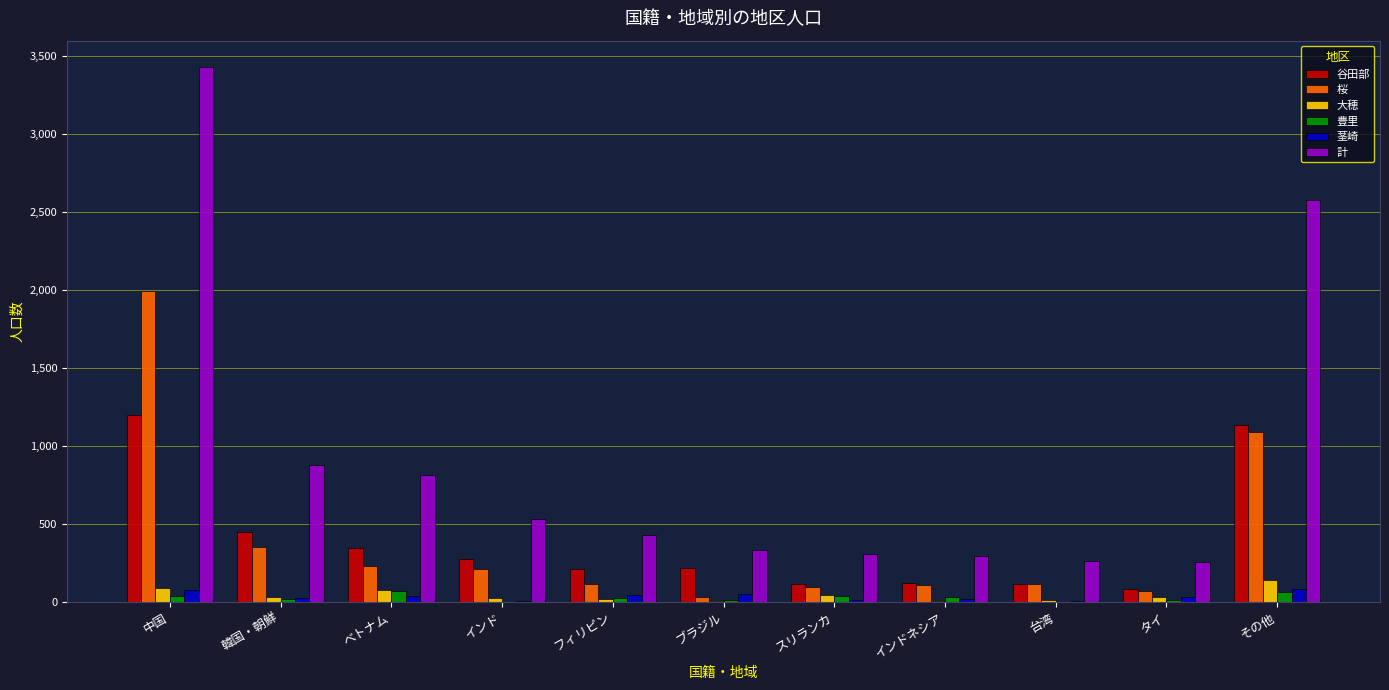

What is the maximum value shown in the chart?

3428